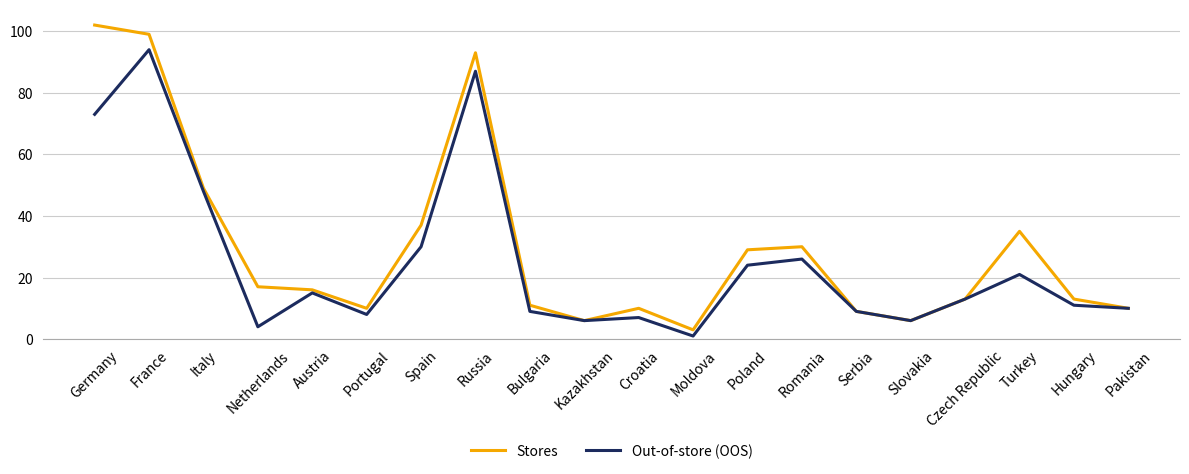

Which series changed the most between Russia and Pakistan?

Stores